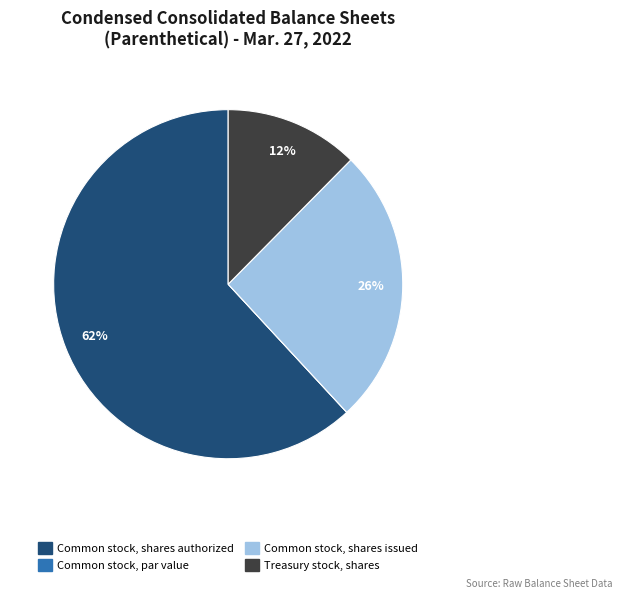

What is the majority slice?

Common stock, shares authorized